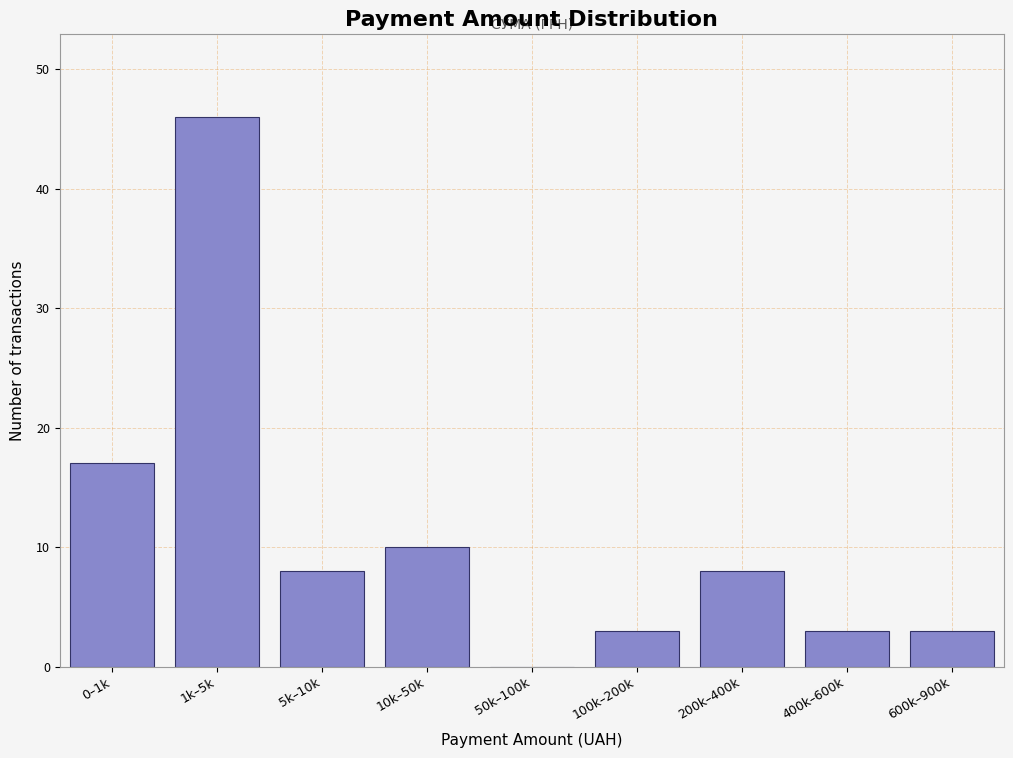

Reading left to right, list all the values displayed in this chart.

0–1k=17	1k–5k=46	5k–10k=8	10k–50k=10	50k–100k=0	100k–200k=3	200k–400k=8	400k–600k=3	600k–900k=3